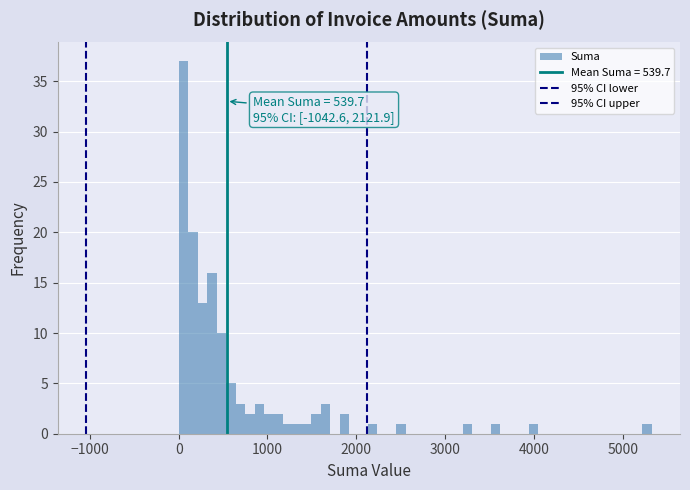

Around what value on the x-axis is the tallest bar? Give the approximate position of its centre, as read against the axis.

100